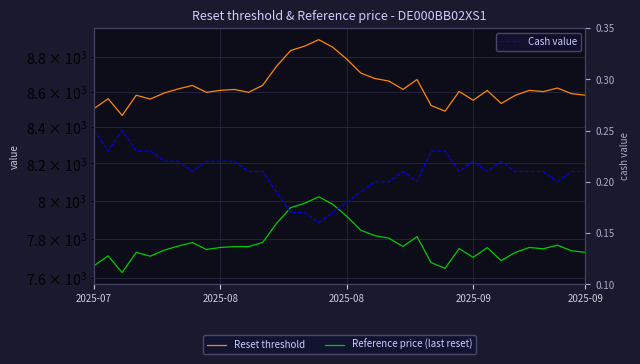

How many values in the Reference price (last reset) series are below 7754?

16